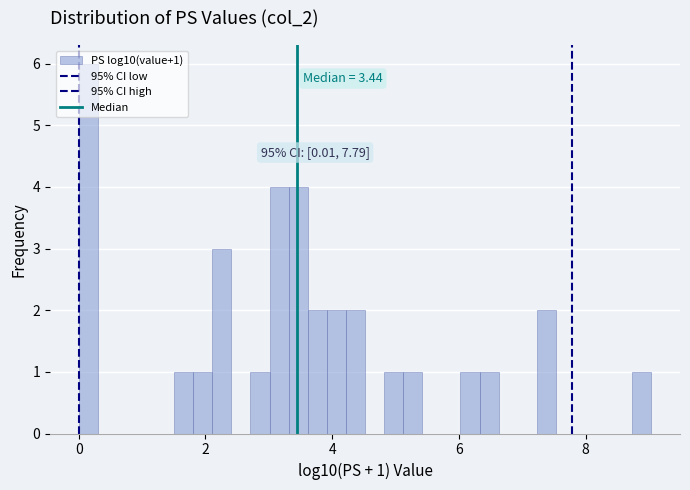

Read against the x-axis, roughly where is the centre of the tallest bar?

0.2